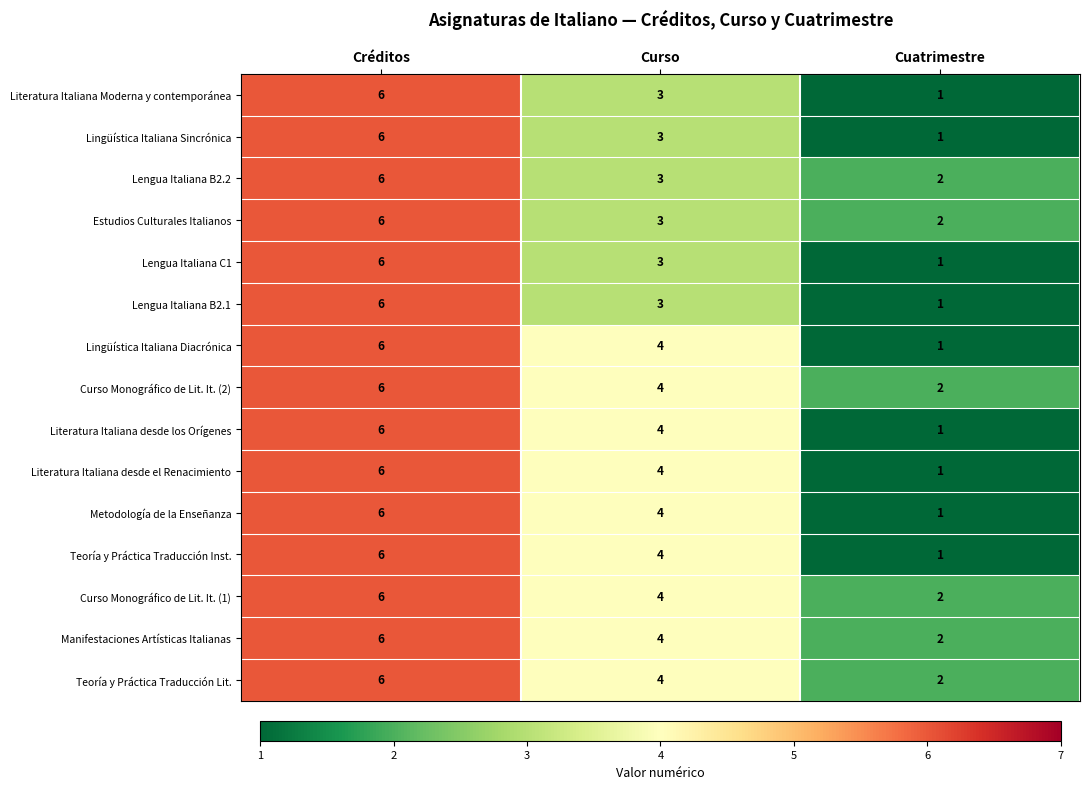

At which category is the sum across all series the highest?

Créditos